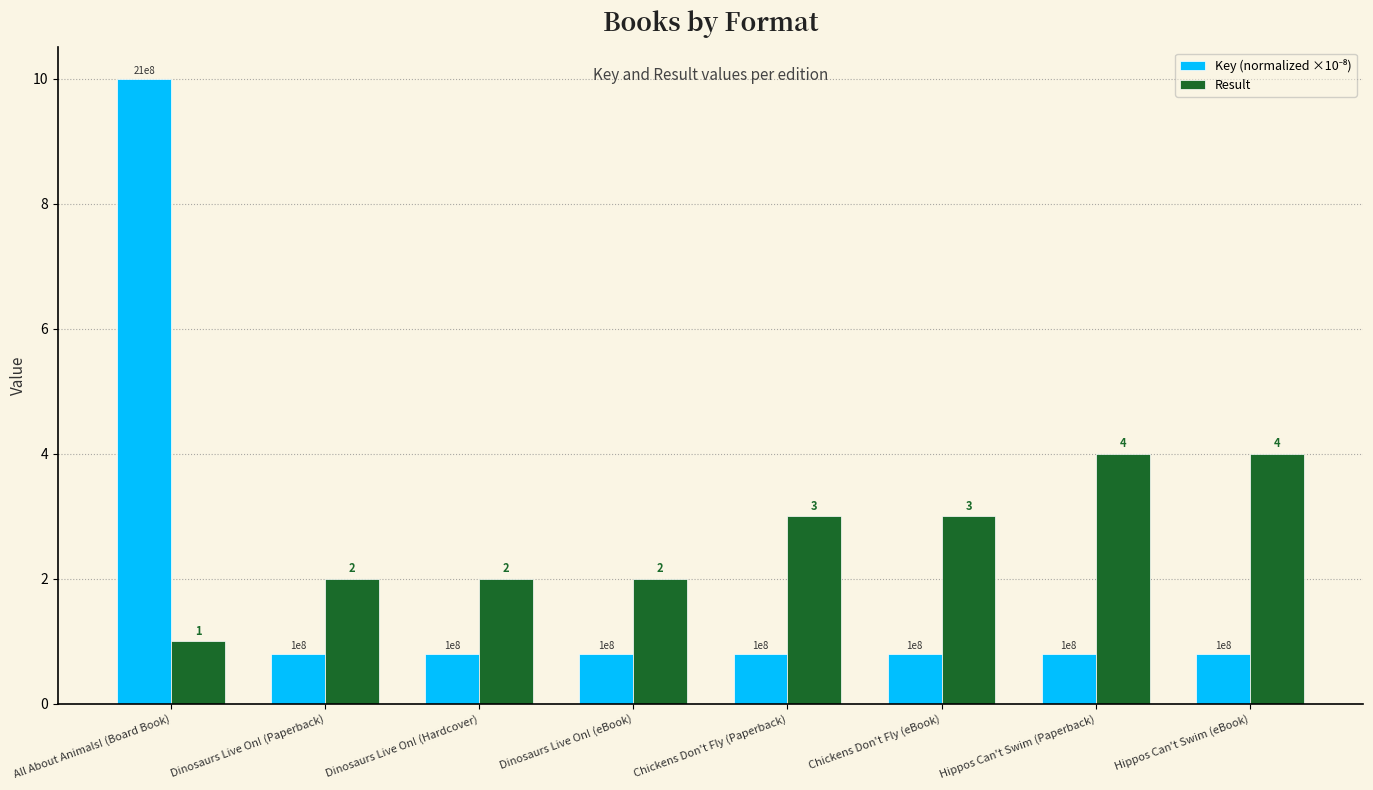

Which series changed the most between Dinosaurs Live On! (Hardcover) and Chickens Don't Fly (Paperback)?

Result